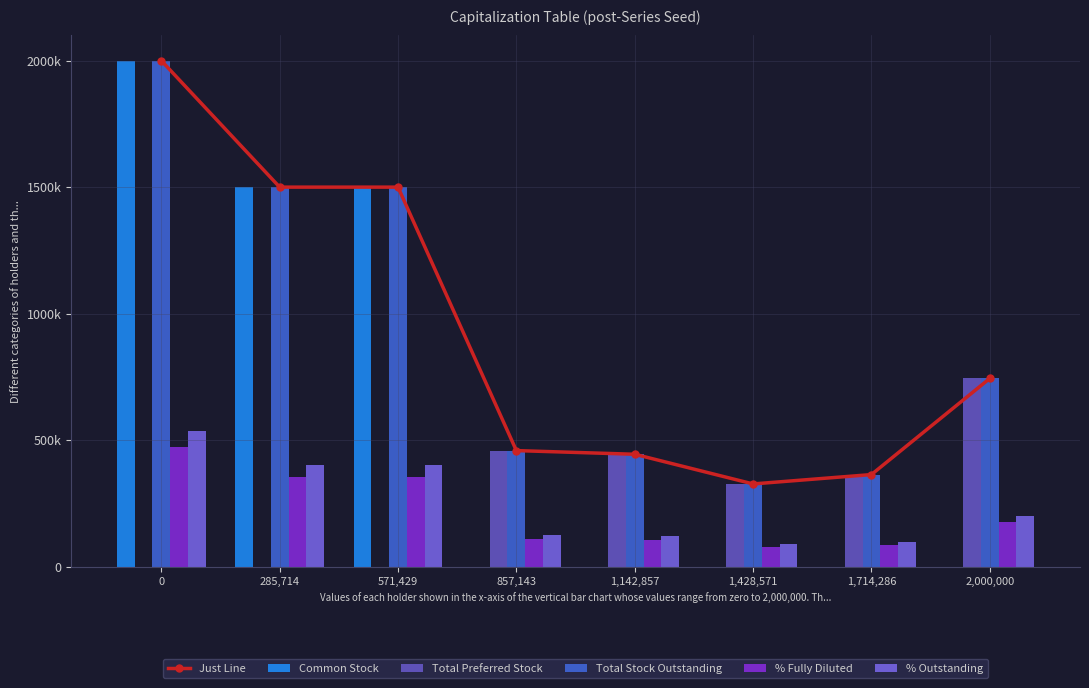

What is the sum of all Total Stock Outstanding values?

7337812.0